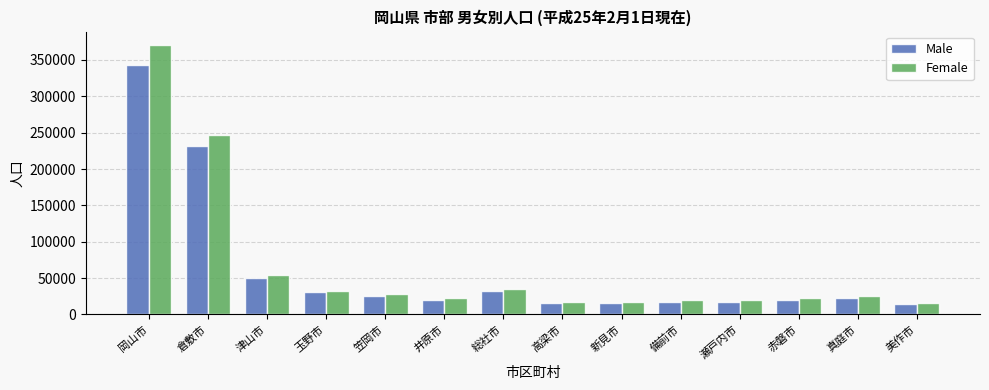

What is the difference between the second highest and minimum values in the Male series?

217362